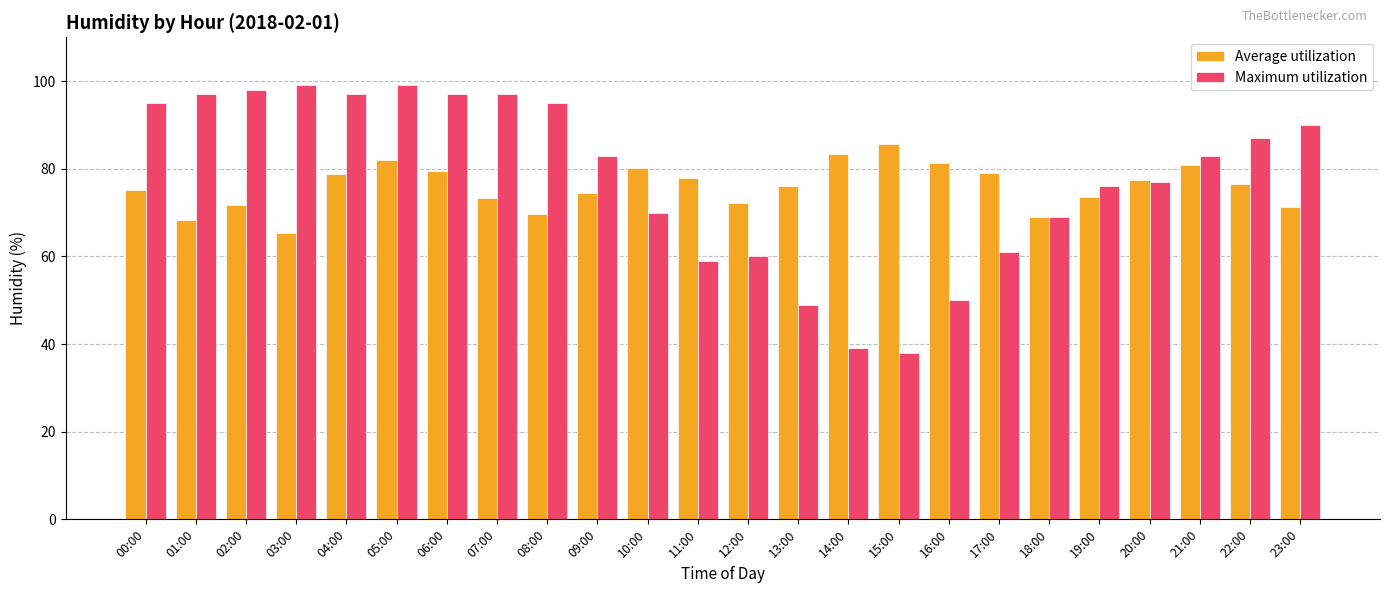

Rank the series at 13:00 from highest to lowest value.

Average utilization, Maximum utilization